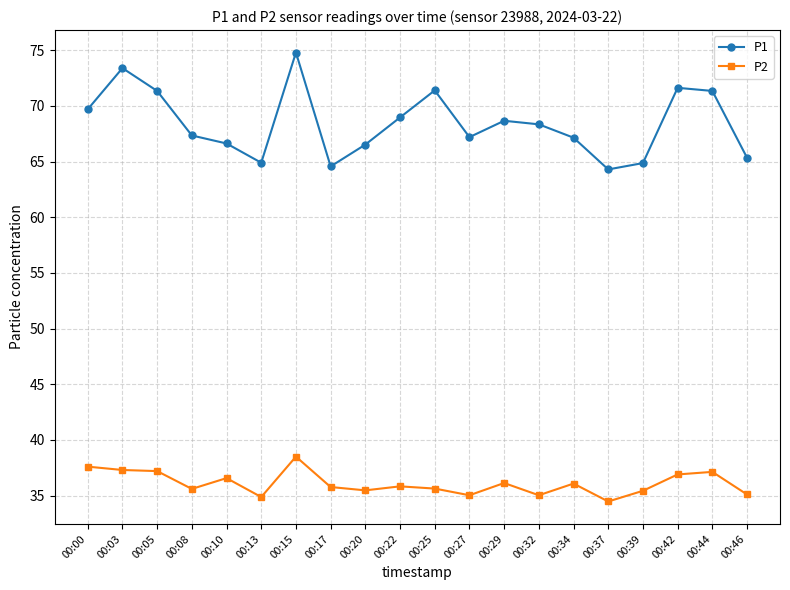

Which series has the largest total across all categories?

P1